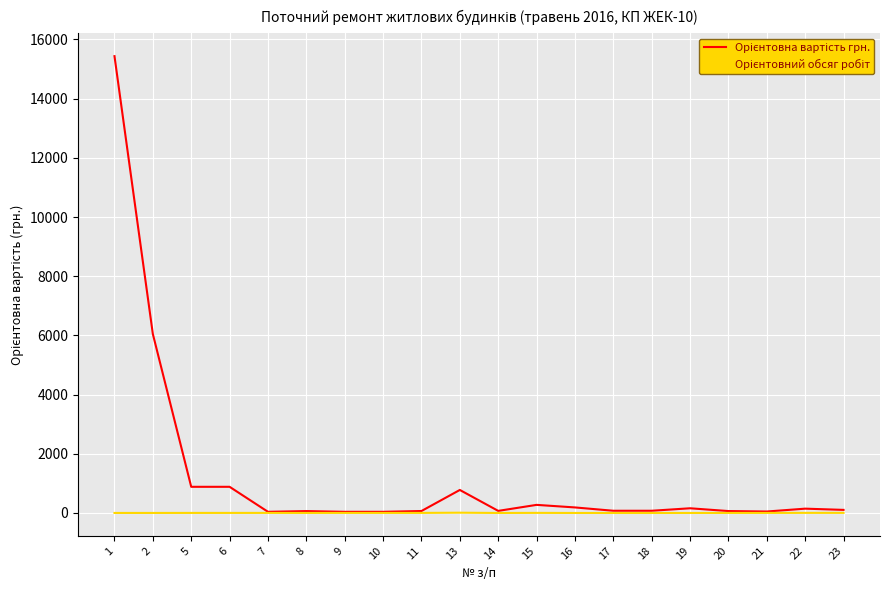

What is the maximum value shown in the chart?

15436.5